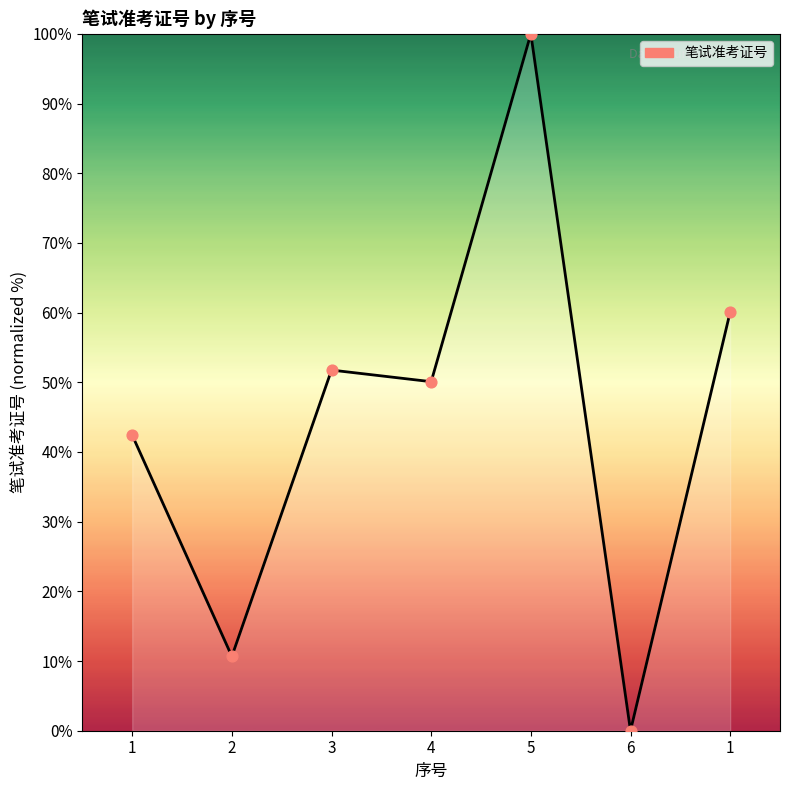

What is the ratio of the value at 5 to the value at 3?

1.9